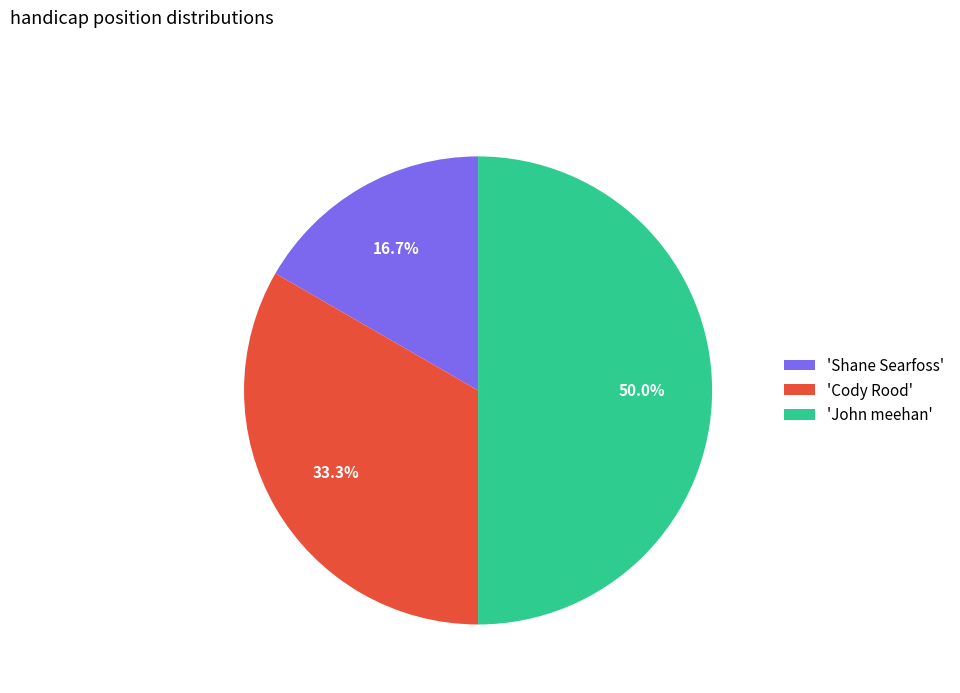

Approximately how many times larger is the value at 'John meehan' compared to 'Cody Rood'?

1.5